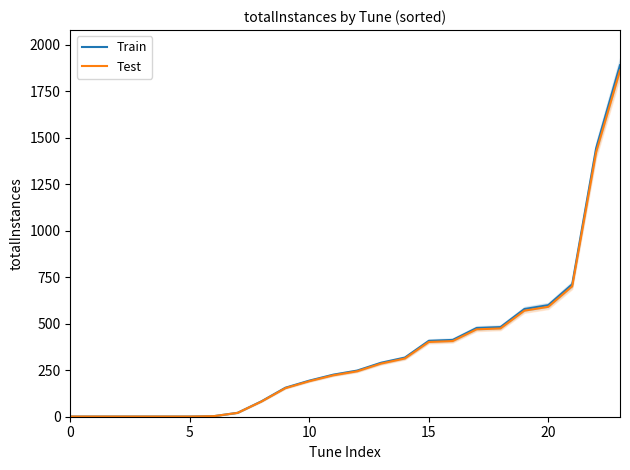

List the series in order of their overall mean, highest first.

Train, Test